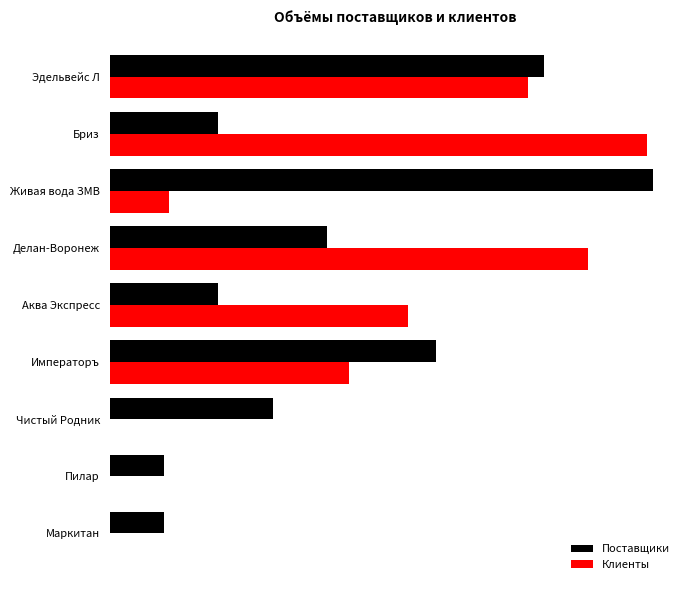

What are all the series names shown in the legend?

Поставщики, Клиенты